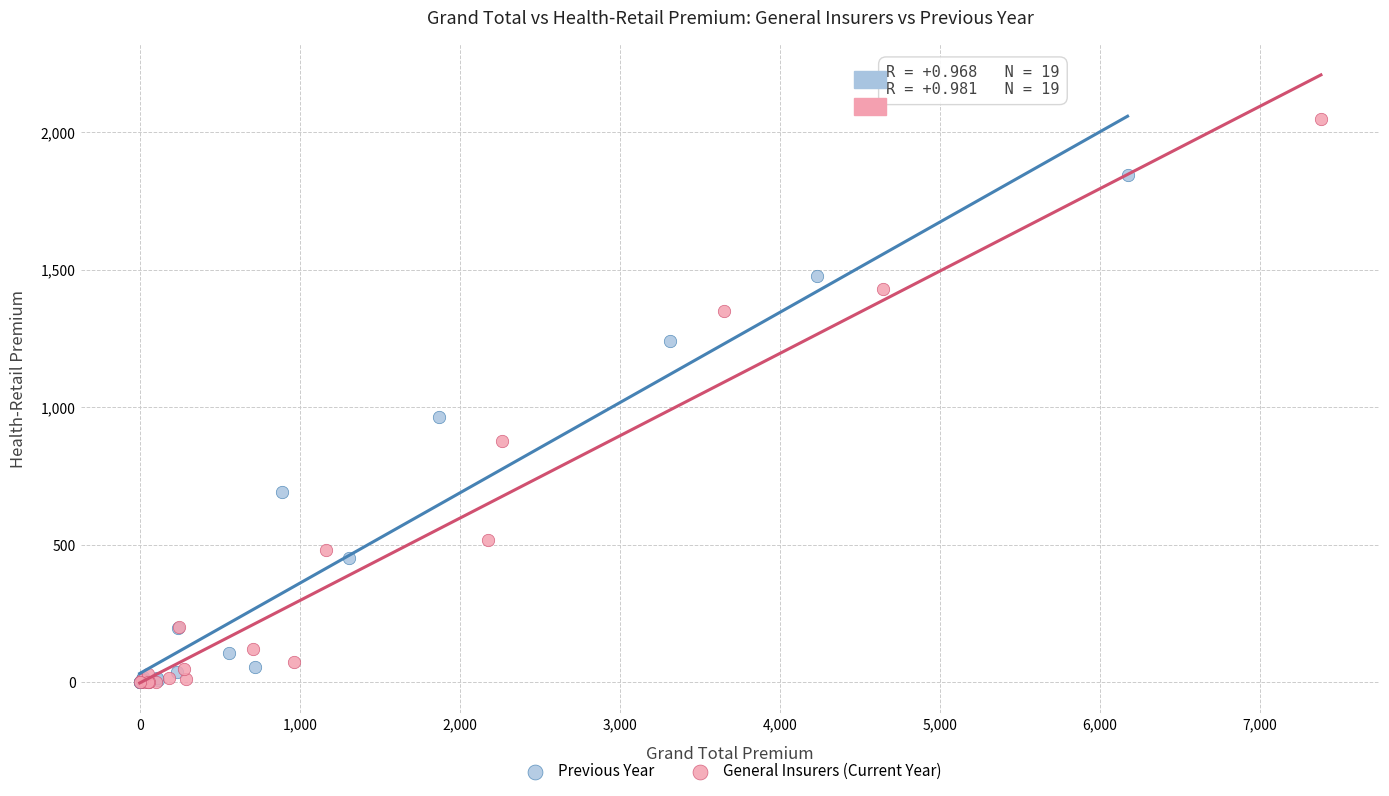

What are all the series names shown in the legend?

Previous Year, General Insurers (Current Year)